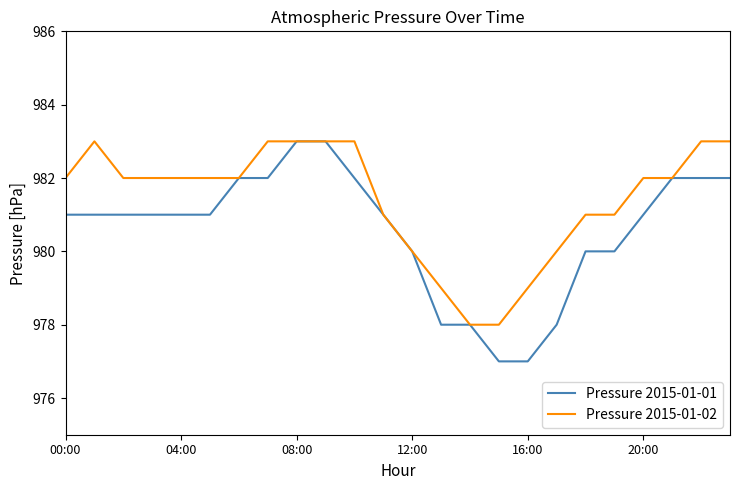

Reading left to right, list all the values displayed in this chart.

Pressure 2015-01-01: 981	981	981	981	981	981	982	982	983	983	982	981	980	978	978	977	977	978	980	980	981	982	982	982
Pressure 2015-01-02: 982	983	982	982	982	982	982	983	983	983	983	981	980	979	978	978	979	980	981	981	982	982	983	983